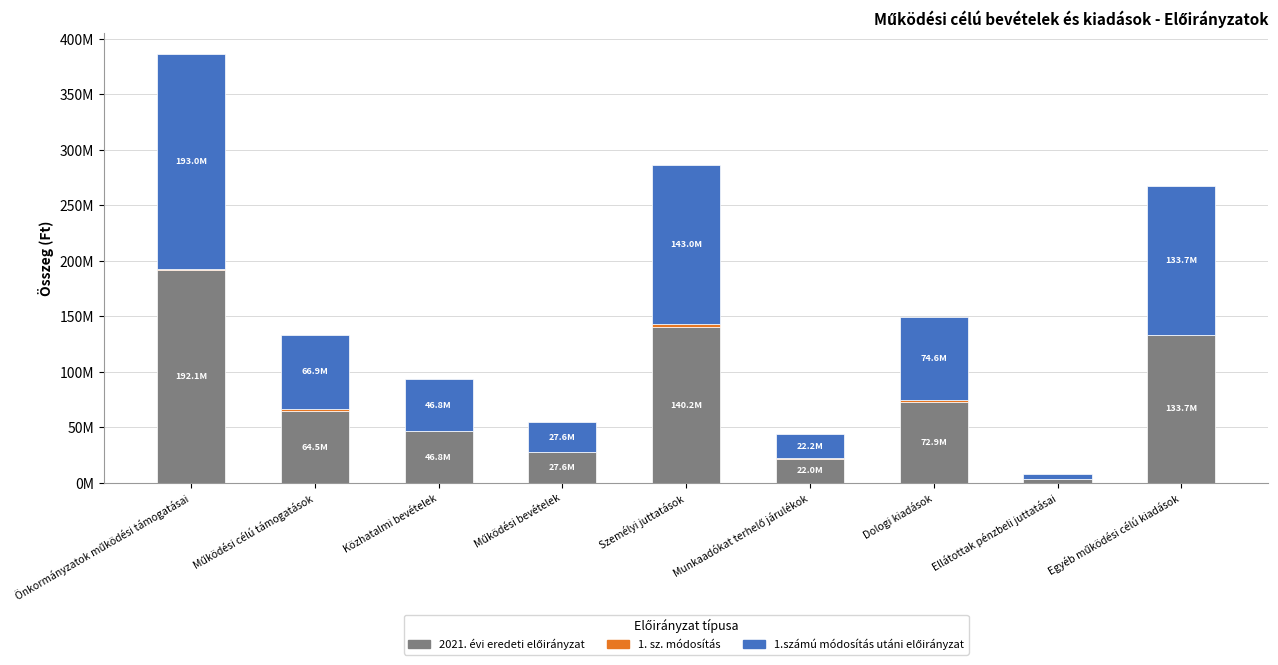

At Egyéb működési célú kiadások, list the series in order from largest to smallest.

1.számú módosítás utáni előirányzat, 2021. évi eredeti előirányzat, 1. sz. módosítás